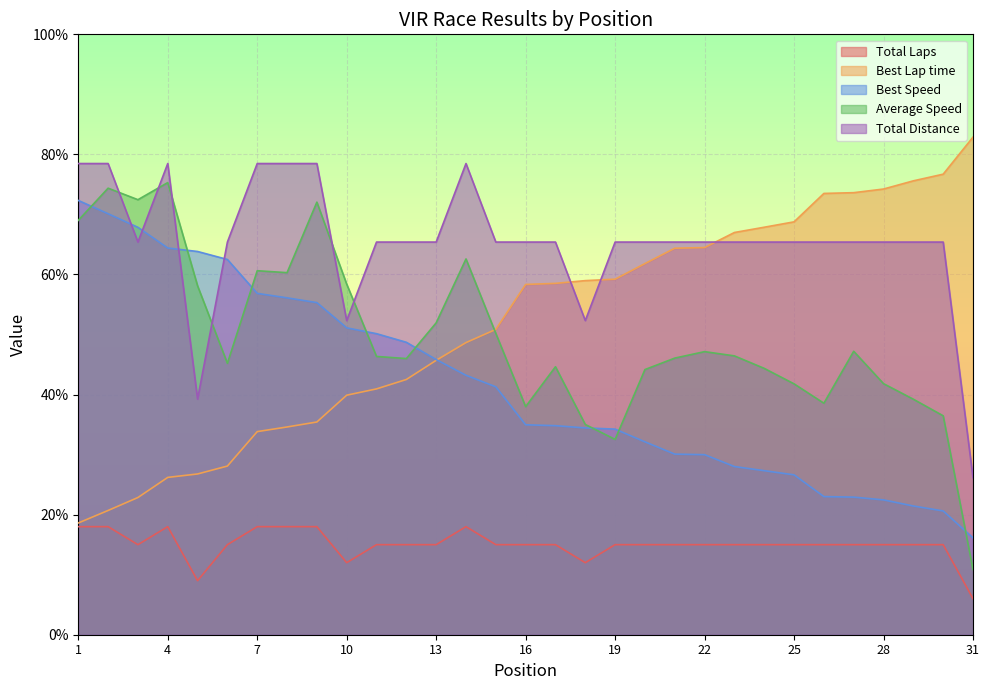

What are all the series names shown in the legend?

Total Laps, Best Lap time, Best Speed, Average Speed, Total Distance